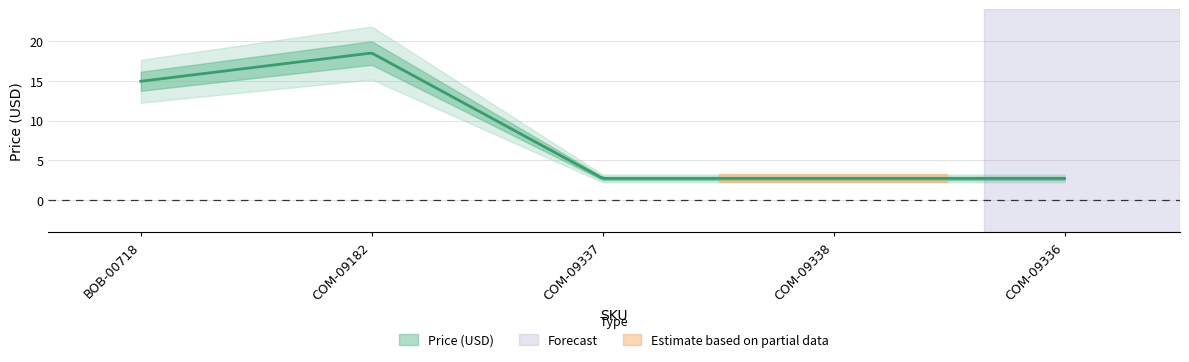

How many lines are shown in the chart?

1